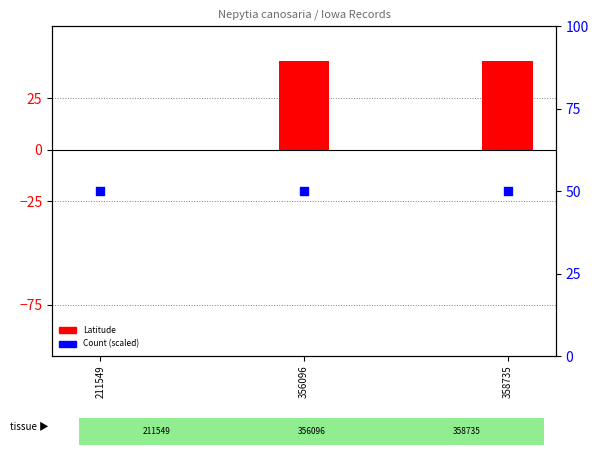

Which series has the largest total across all categories?

Count (scaled)